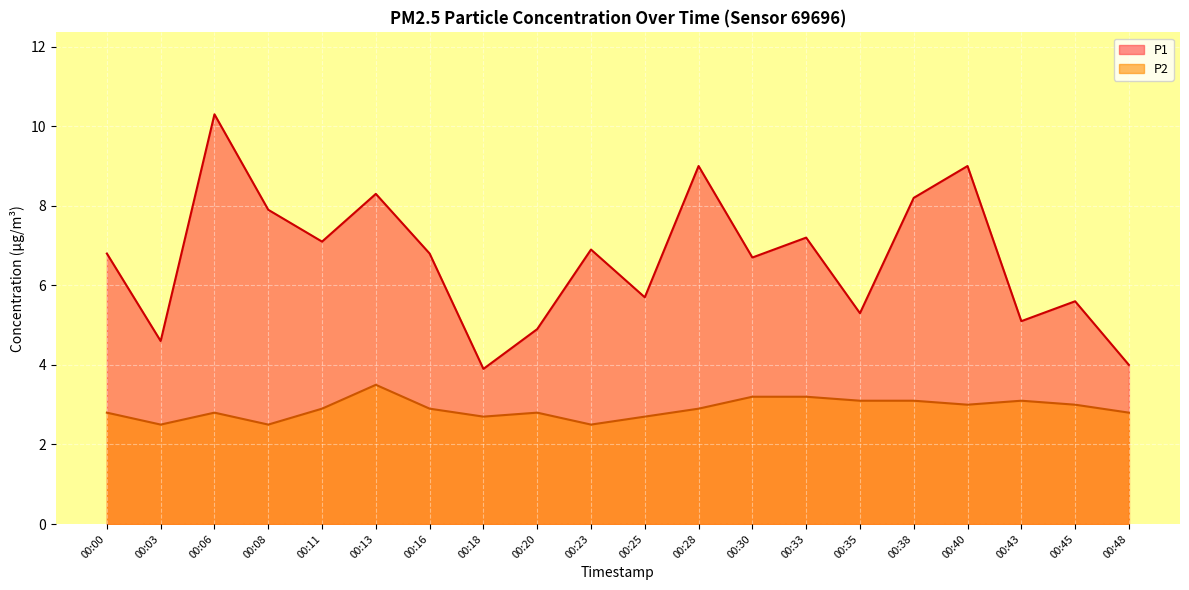

What value does the P2 series have at 00:23?

2.5